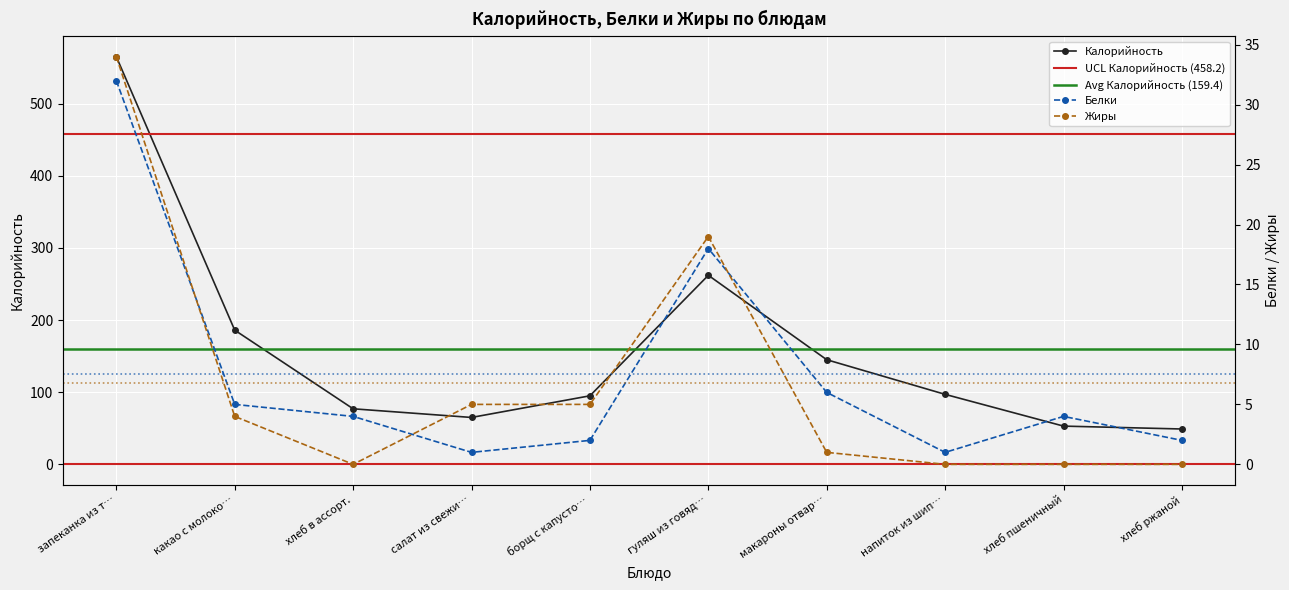

How many lines are shown in the chart?

3